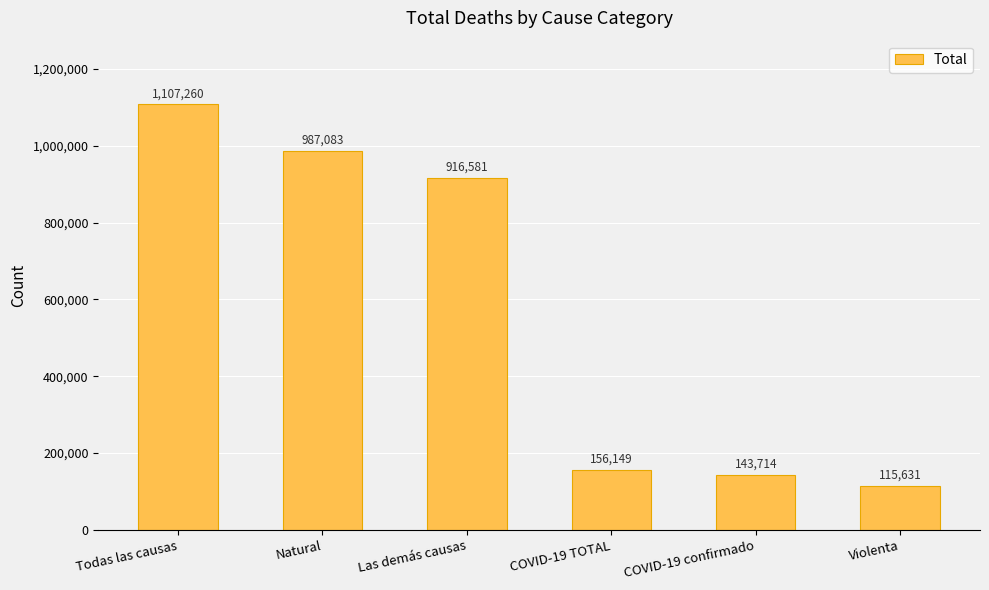

List the labels in order of value, largest first.

Todas las causas, Natural, Las demás causas, COVID-19 TOTAL, COVID-19 confirmado, Violenta